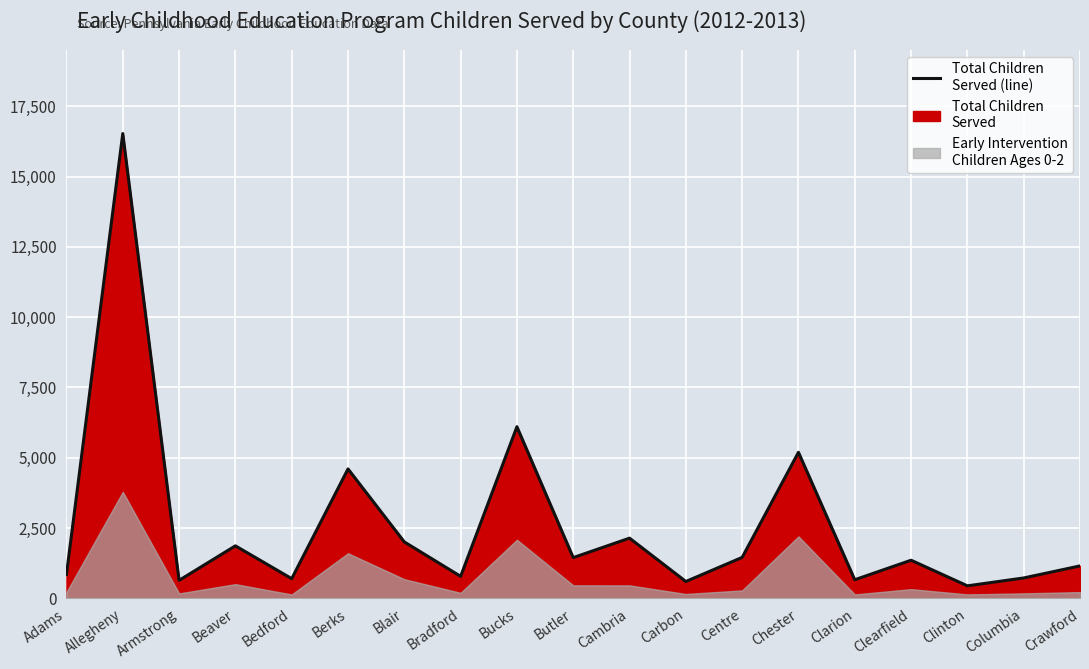

Reading left to right, what are all the values shown in this chart?

854.6	16528.9	641.1	1867.9	701.1	4603.2	2007.8	783.4	6104.5	1449.8	2141.6	600.2	1456.9	5194.7	662.2	1356.4	445.8	725.7	1154.2